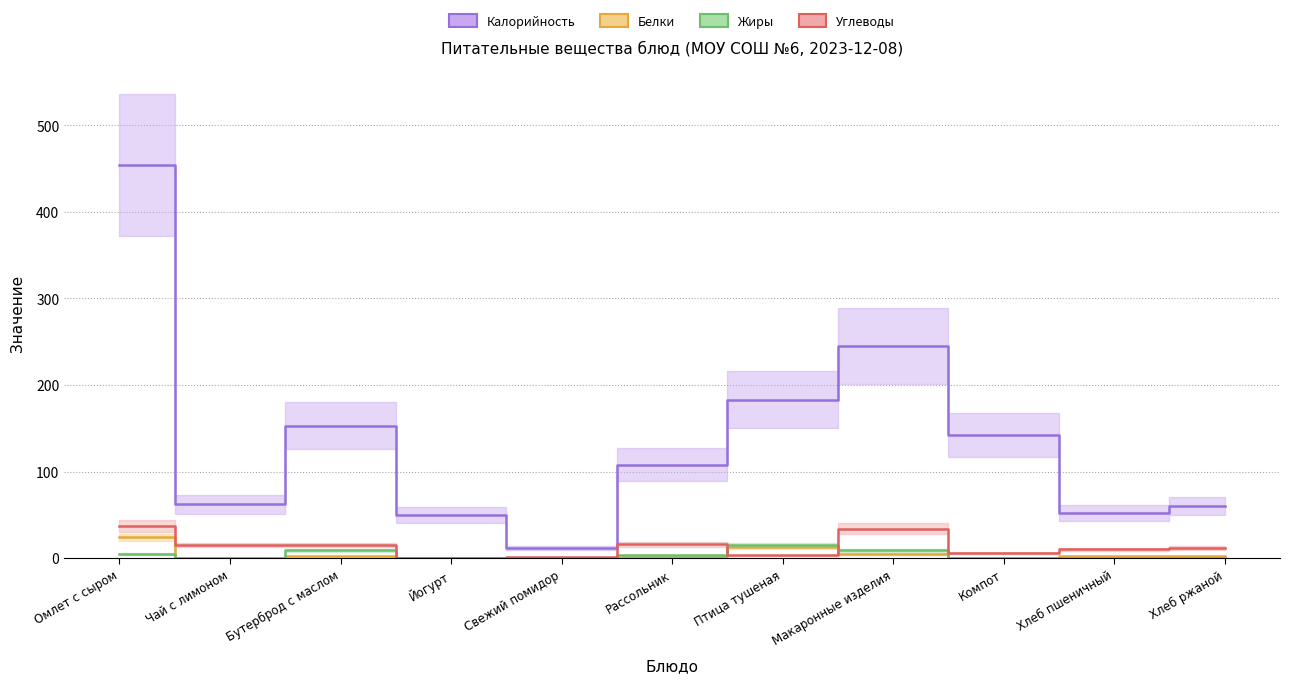

What is the label of the 7th point from the right?

Свежий помидор